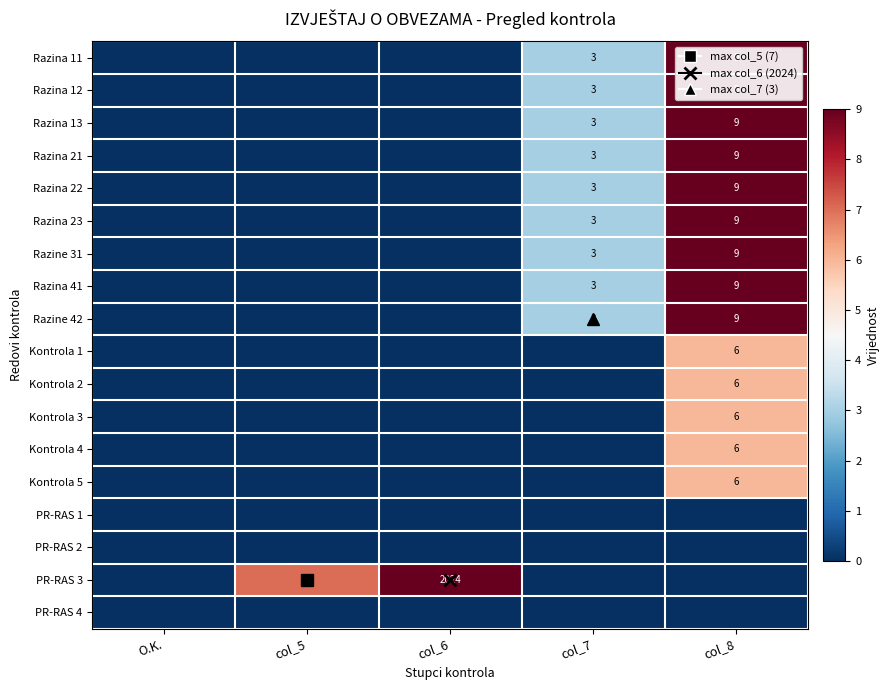

True or false: Razina 21 has a value of 3 at col_7.

True